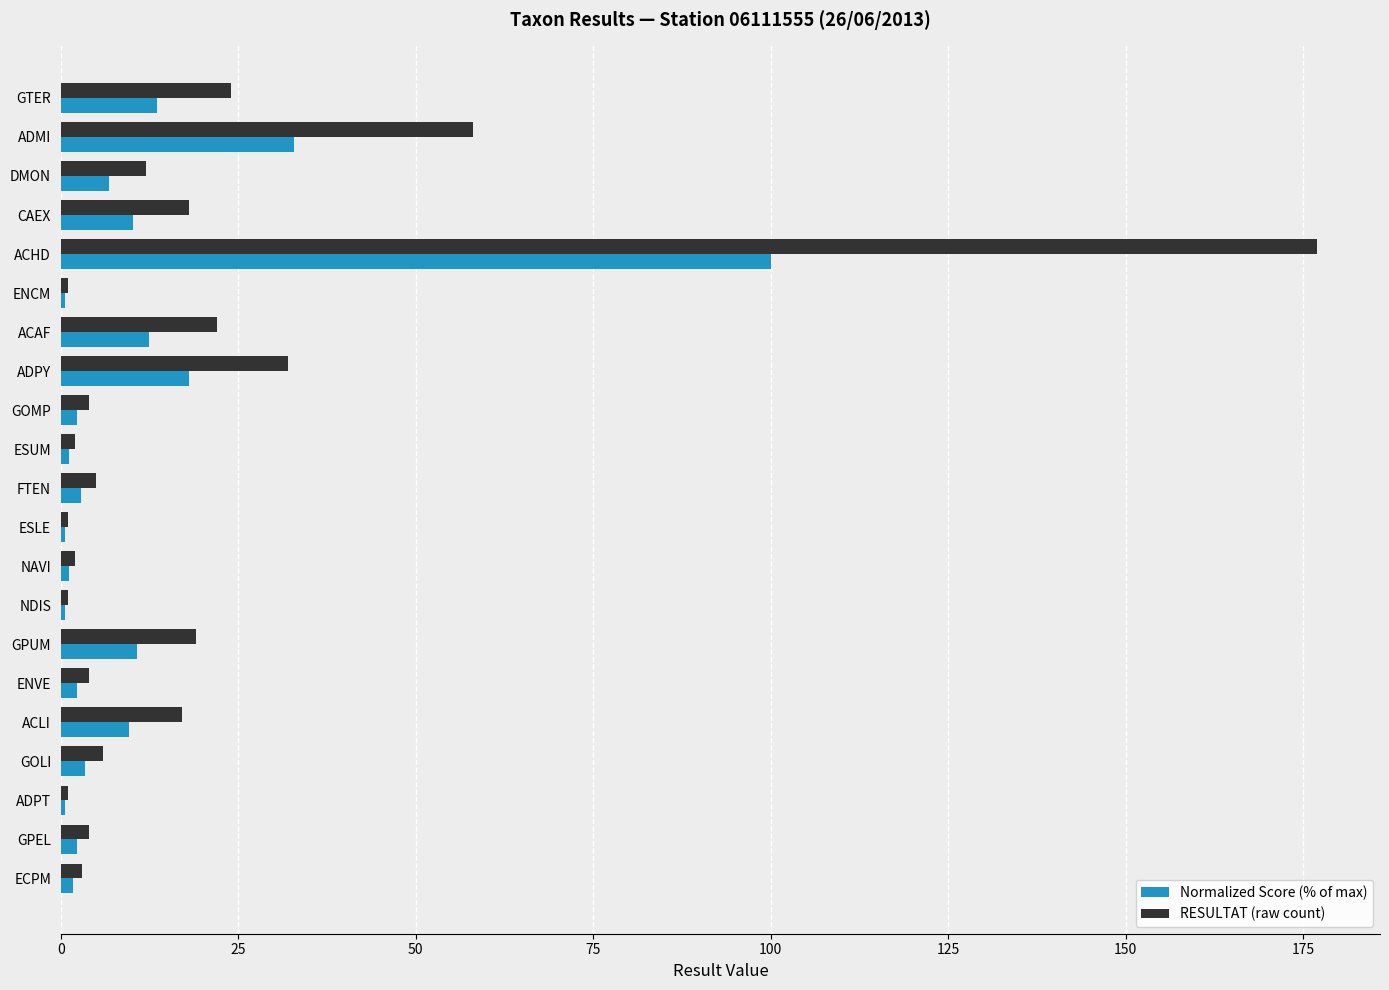

At how many categories does at least one series exceed 97?

1